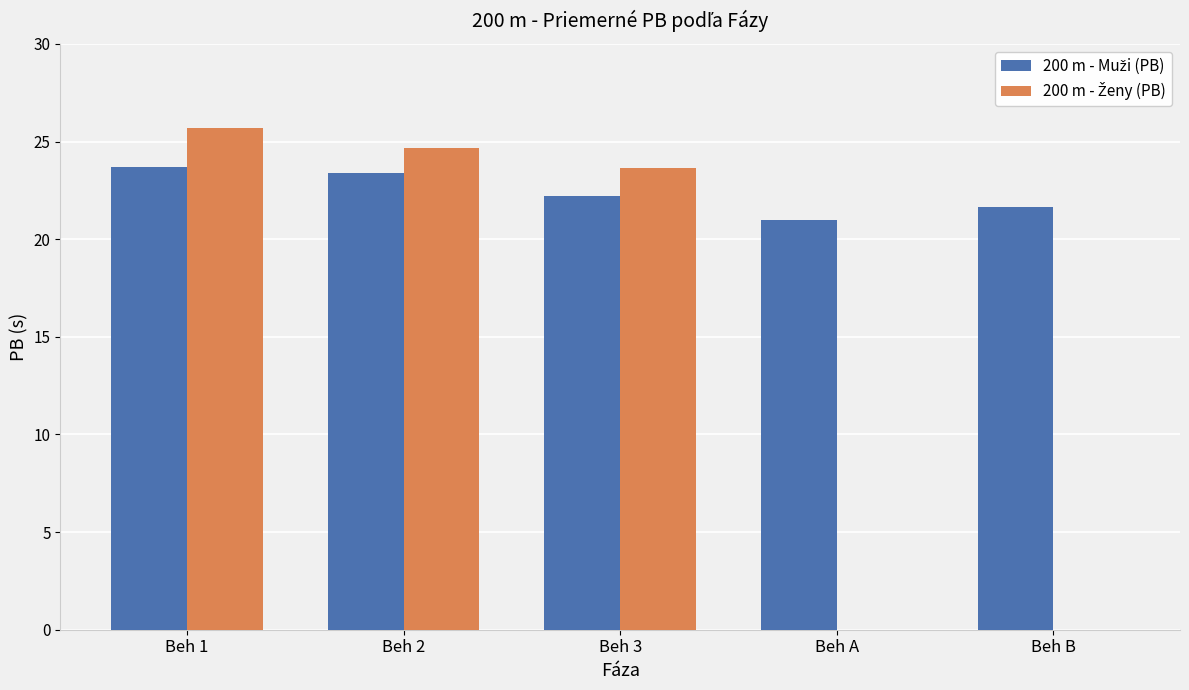

At which category is the sum across all series the highest?

Beh 1